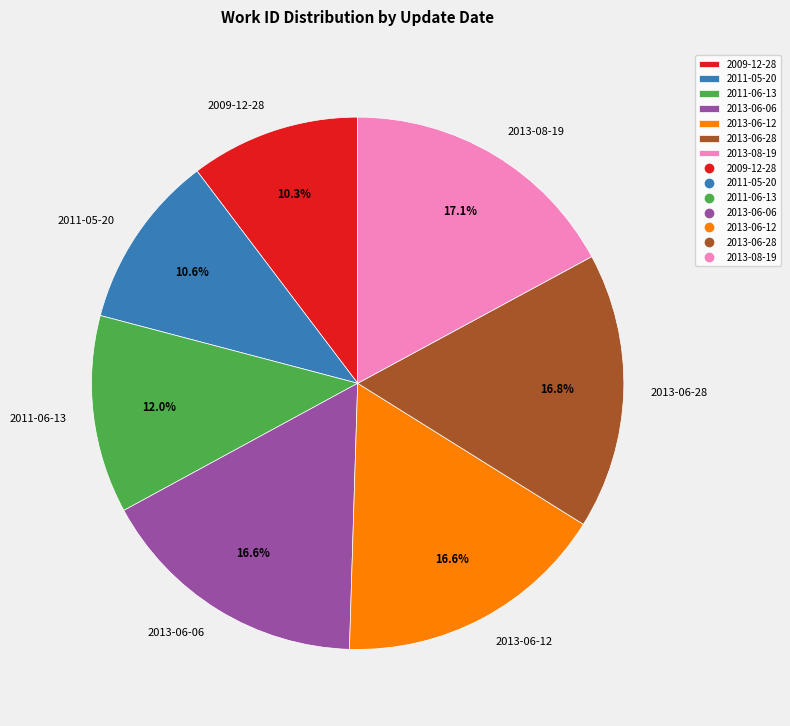

Combined, what portion of the pie is 2013-06-28 and 2013-08-19?

33.9%